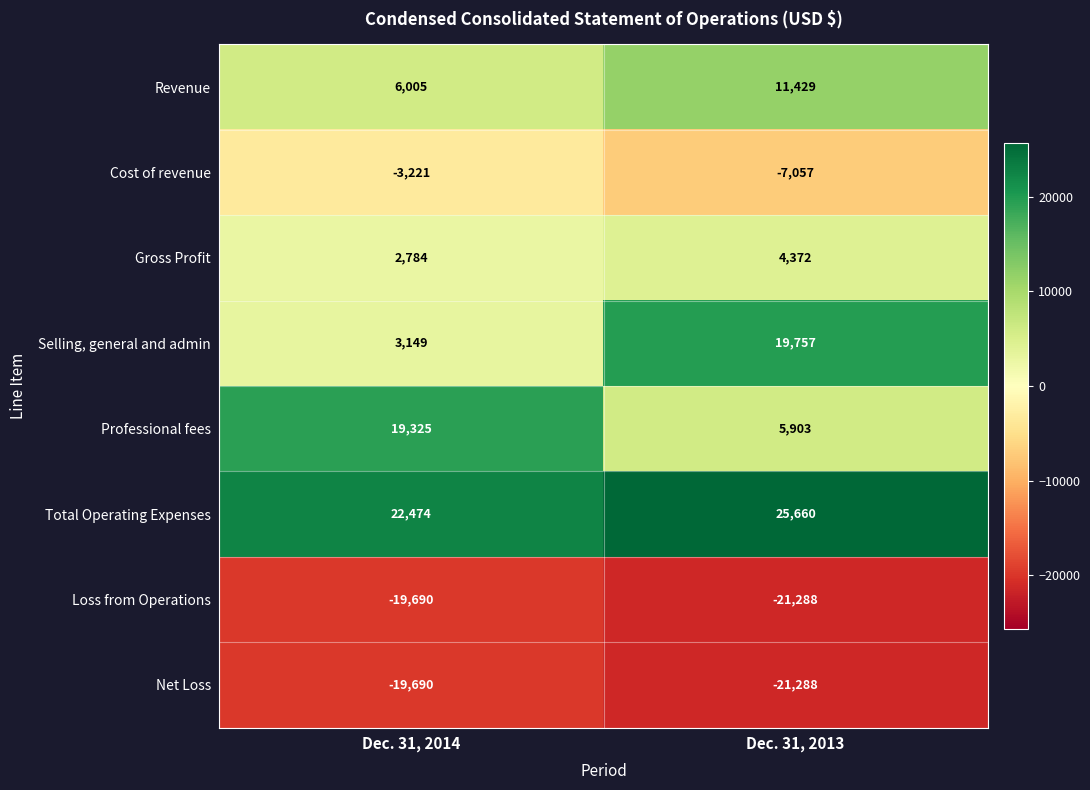

Which category has the highest value across all series?

Dec. 31, 2013